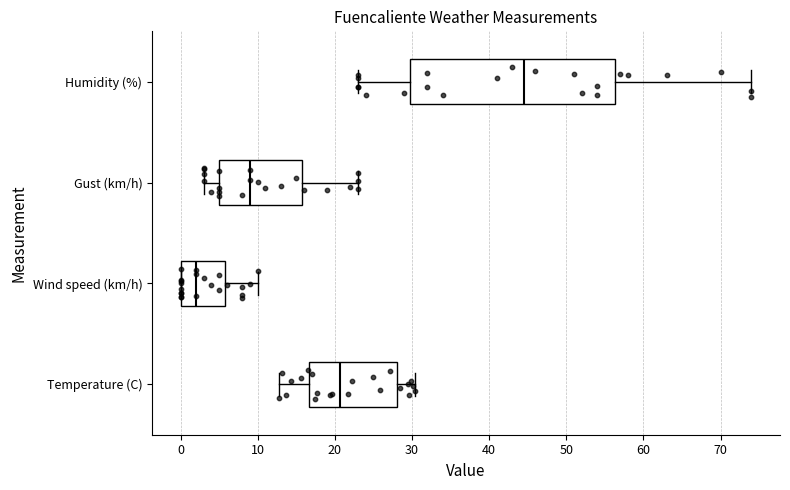

Reading bottom to top, transcribe this box plot: for each box, give where its median line is, the range the box spans, and where its two whiskers end, as read against the x-axis. The values are not printed on the chart, so give them approximately, as read against the axis.

Temperature (C): median 21, box 17 to 28, whiskers 13 to 30
Wind speed (km/h): median 2, box 0 to 6, whiskers 0 to 10
Gust (km/h): median 9, box 5 to 16, whiskers 3 to 23
Humidity (%): median 45, box 30 to 56, whiskers 23 to 74